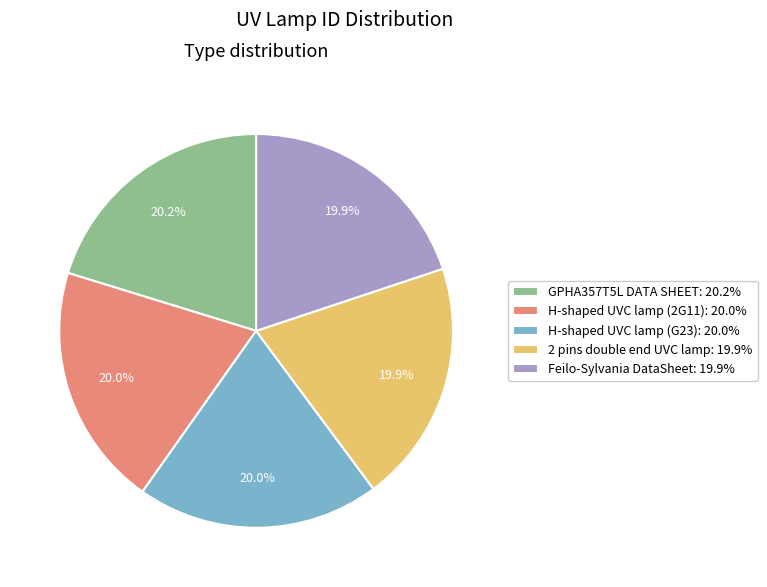

Count the number of slices in the pie.

5